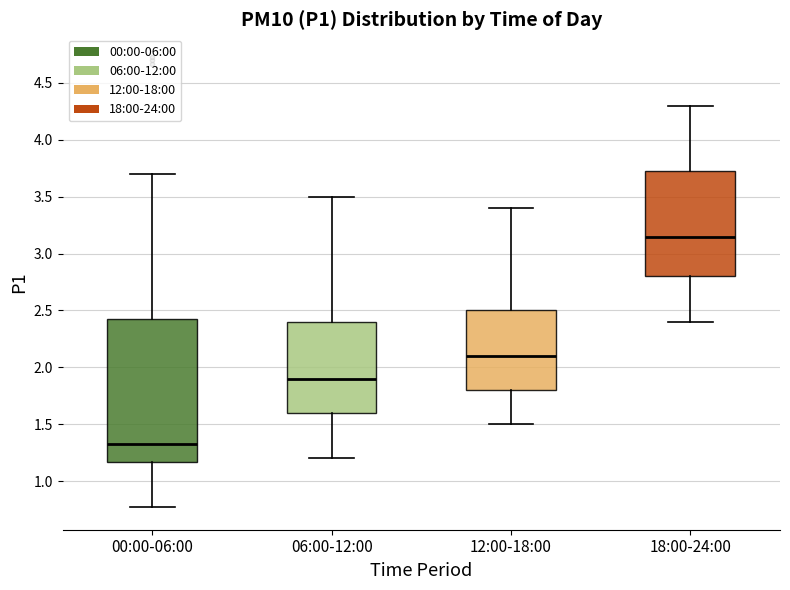

Reading left to right, transcribe this box plot: for each box, give where its median line is, the range the box spans, and where its two whiskers end, as read against the y-axis. The values are not printed on the chart, so give them approximately, as read against the axis.

00:00-06:00: median 1.35, box 1.15 to 2.45, whiskers 0.75 to 3.70
06:00-12:00: median 1.90, box 1.60 to 2.40, whiskers 1.20 to 3.50
12:00-18:00: median 2.10, box 1.80 to 2.50, whiskers 1.50 to 3.40
18:00-24:00: median 3.15, box 2.80 to 3.75, whiskers 2.40 to 4.30